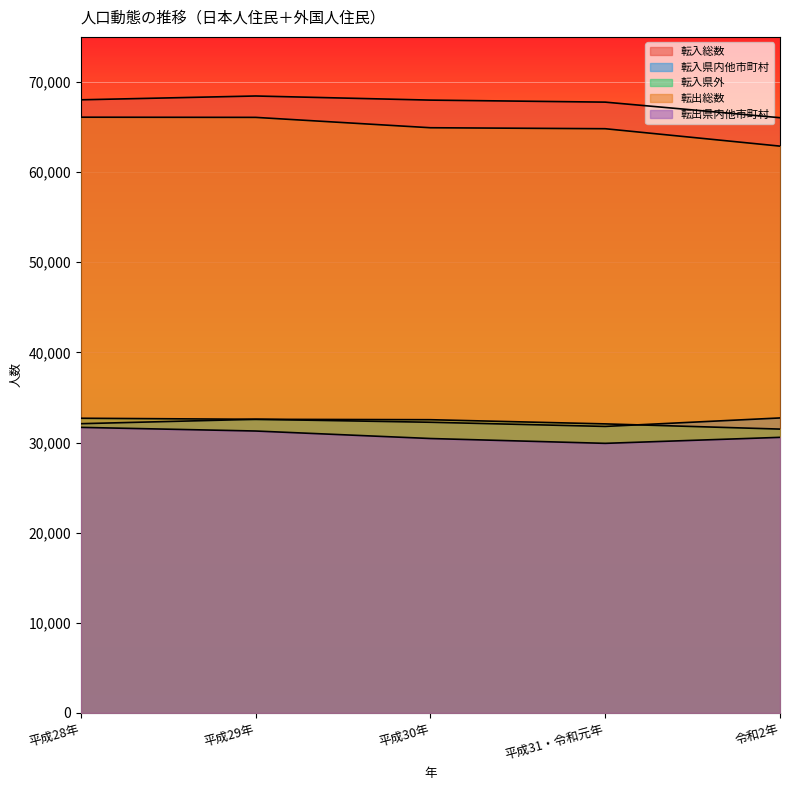

How many times do 転入県内他市町村 and 転入県外 cross each other?

1